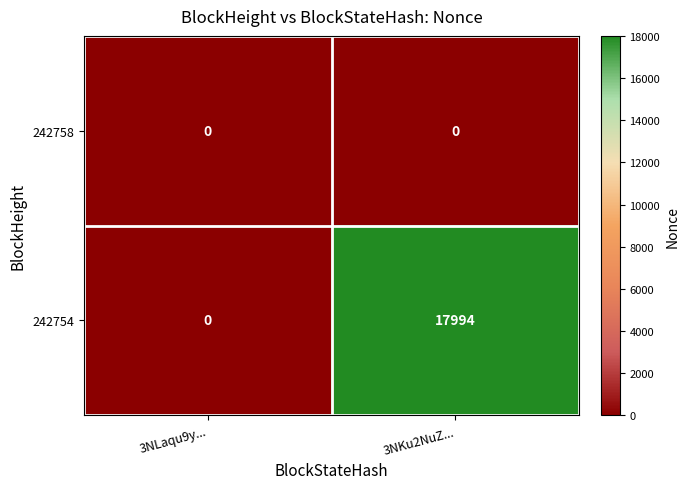

Rank the series by their maximum value, from highest to lowest.

242754, 242758